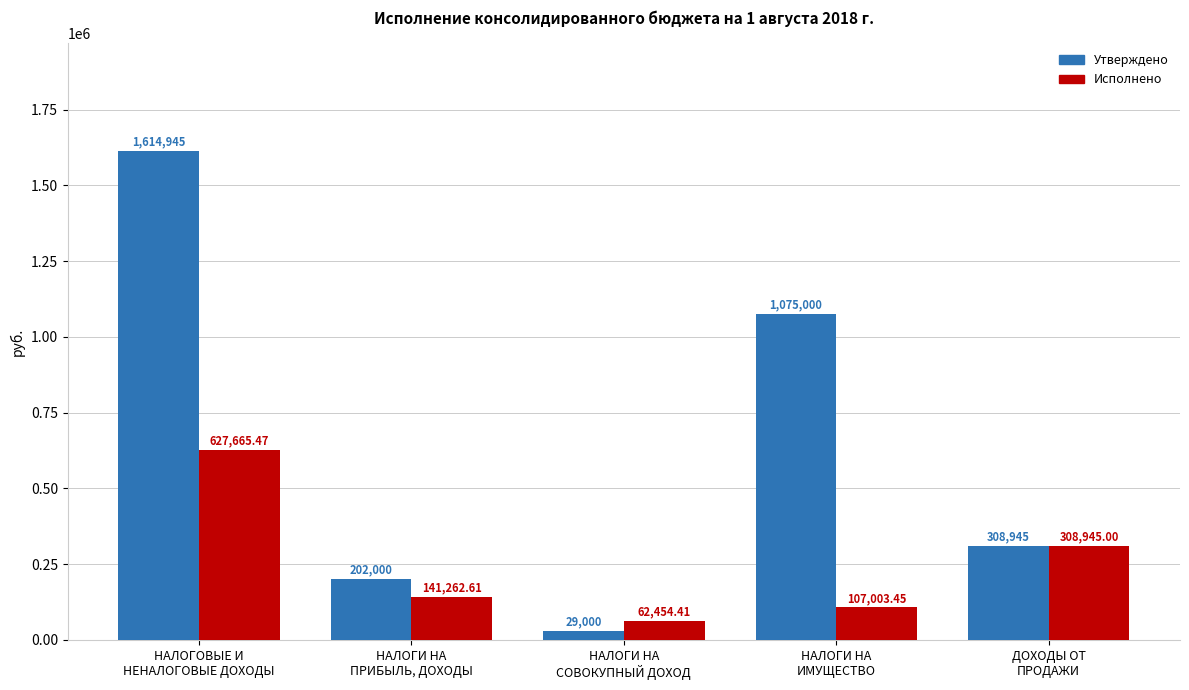

Count the number of data series in this chart.

2